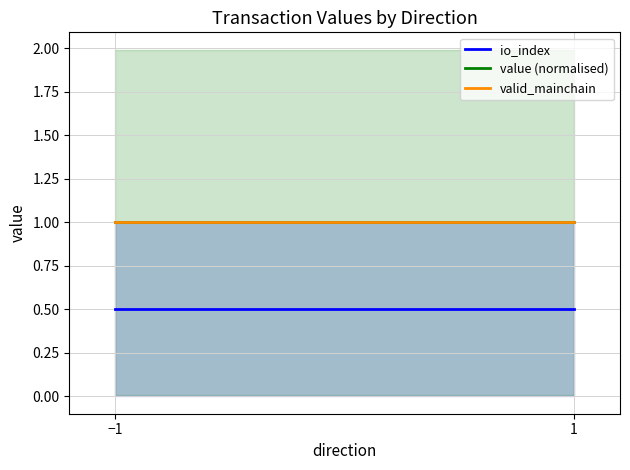

What is the sum of the valid_mainchain values at 1 and −1?

2.0